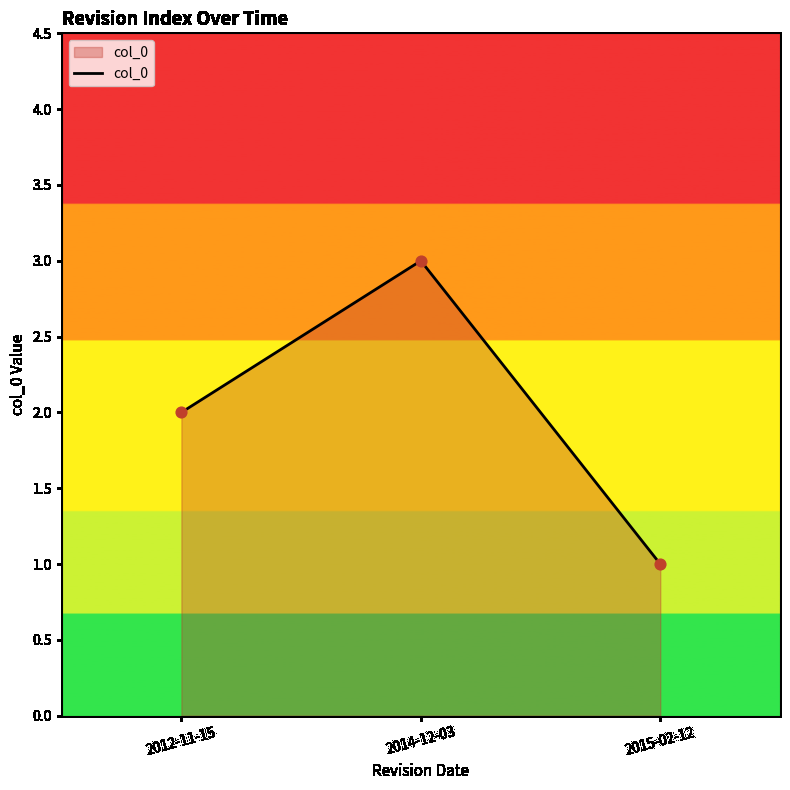

Which has a higher value, 2014-12-03 or 2012-11-15?

2014-12-03